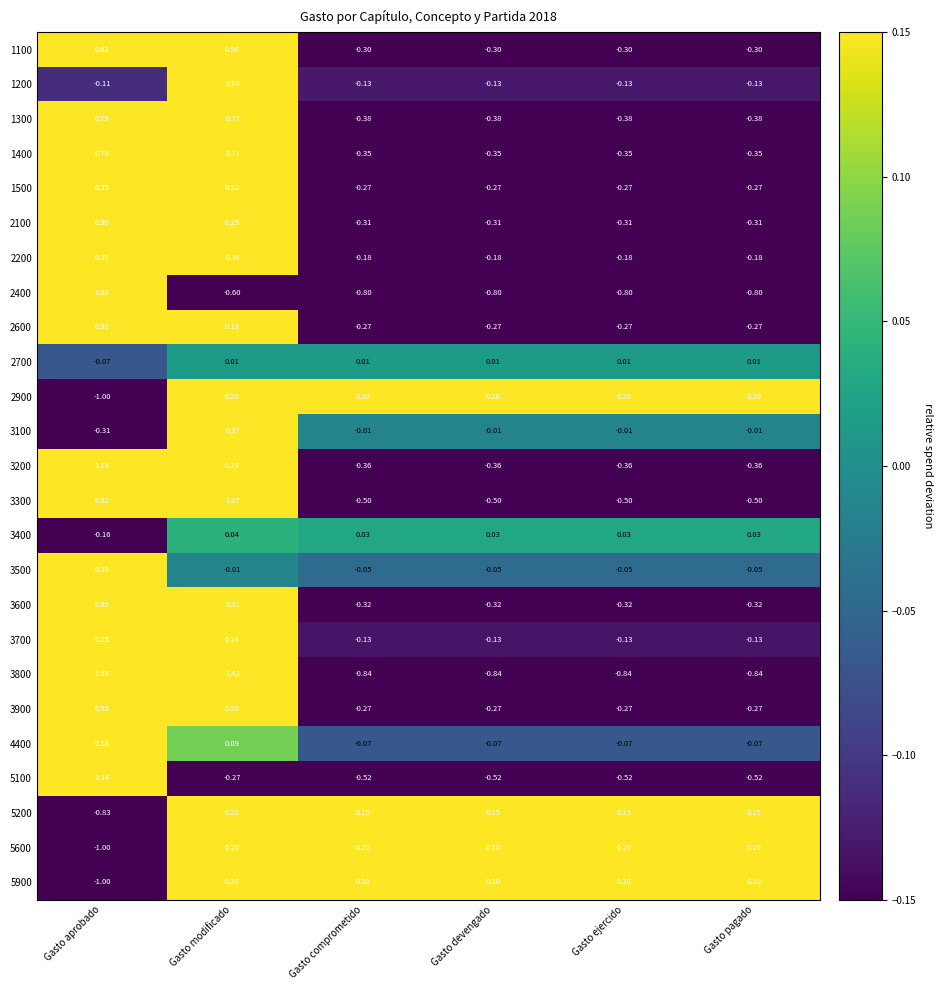

What is the total value across all series at Gasto comprometido?

-5.3